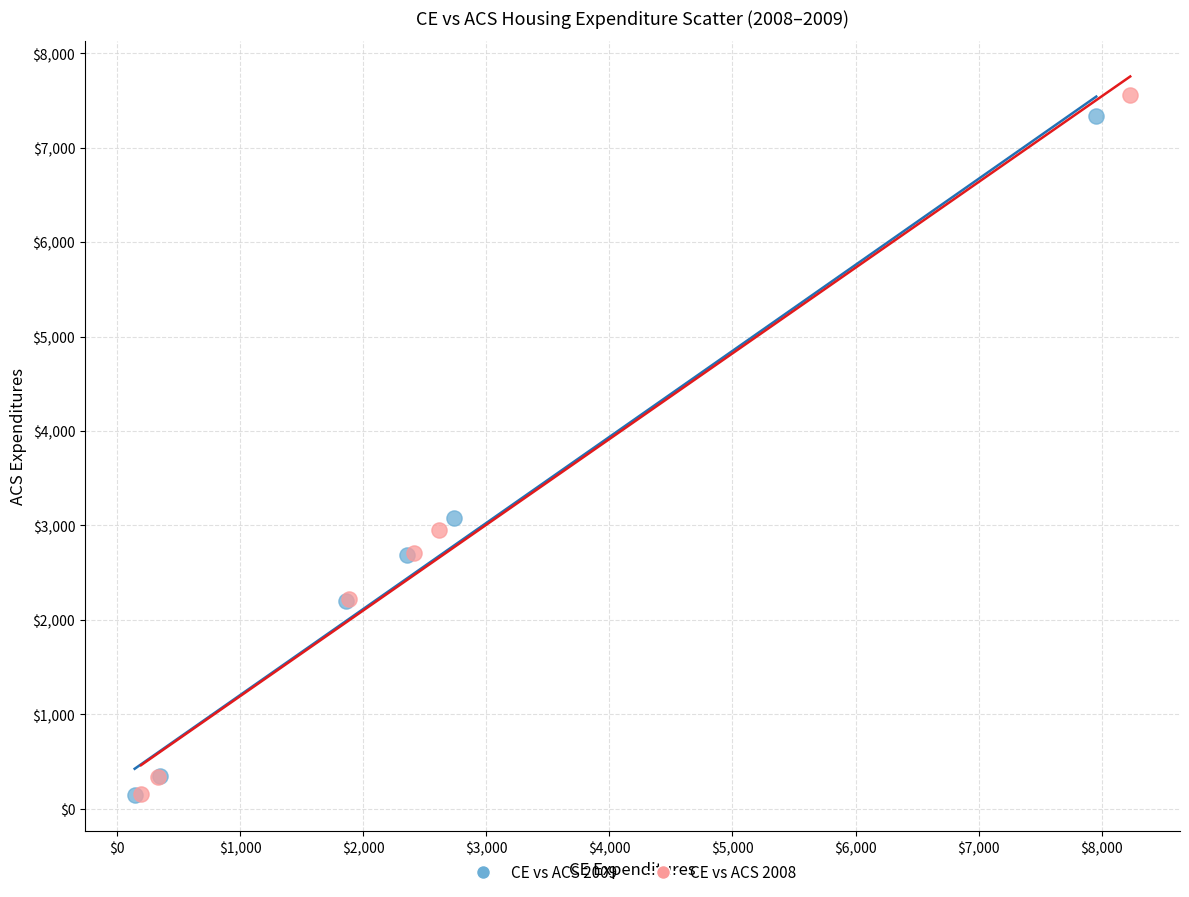

Which series has the largest Y range (max minus min)?

CE vs ACS 2008